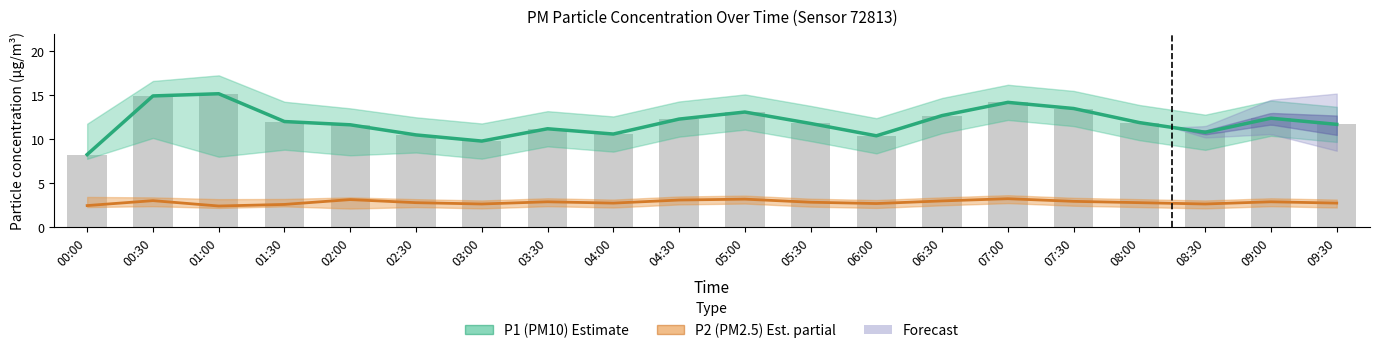

What is the difference between the P2 (PM2.5) Estimate values at 03:30 and 04:00?

0.1